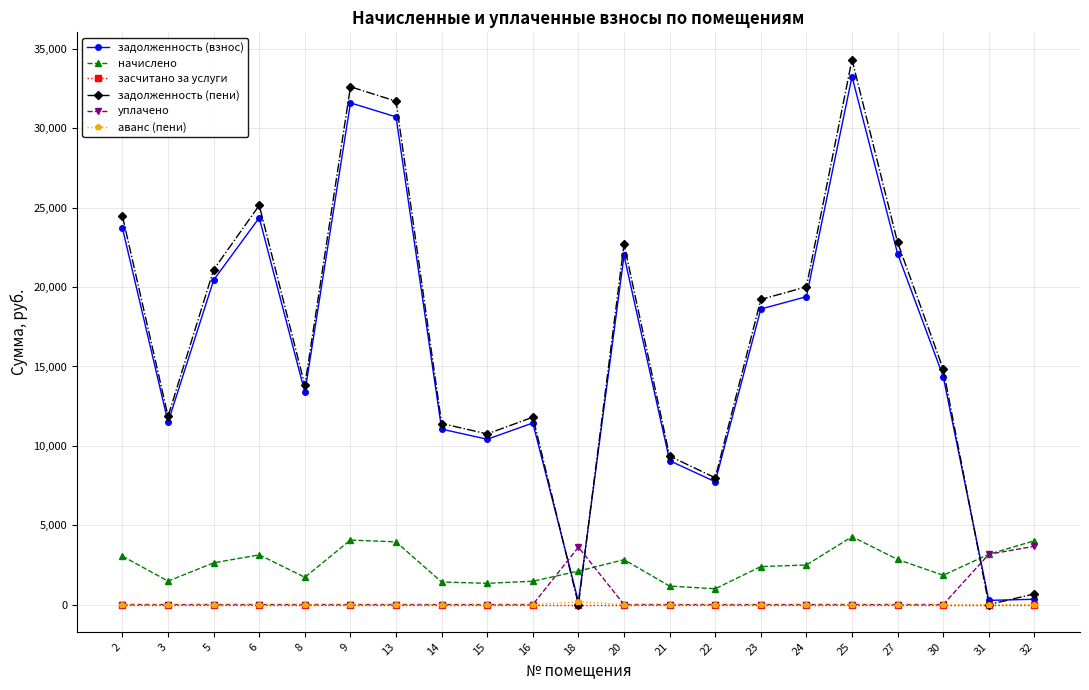

What is the difference between the maximum and minimum values in the аванс (пени) series?

176.5